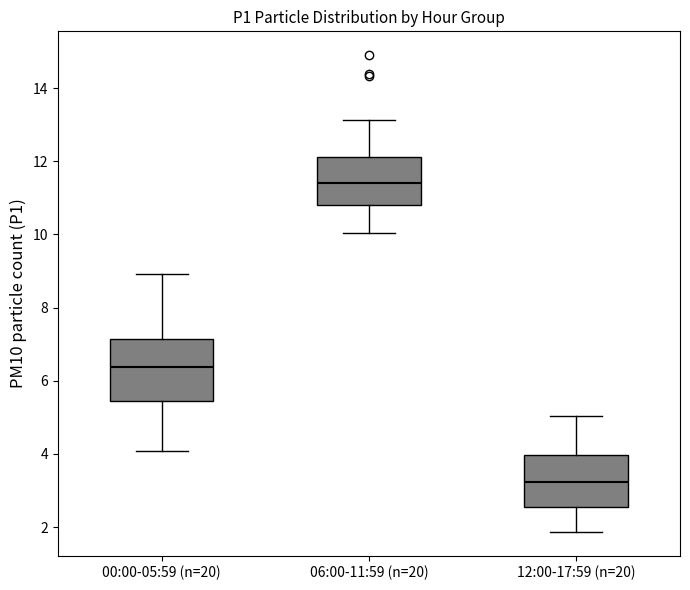

Which box's median line is the lowest?

12:00-17:59 (n=20)